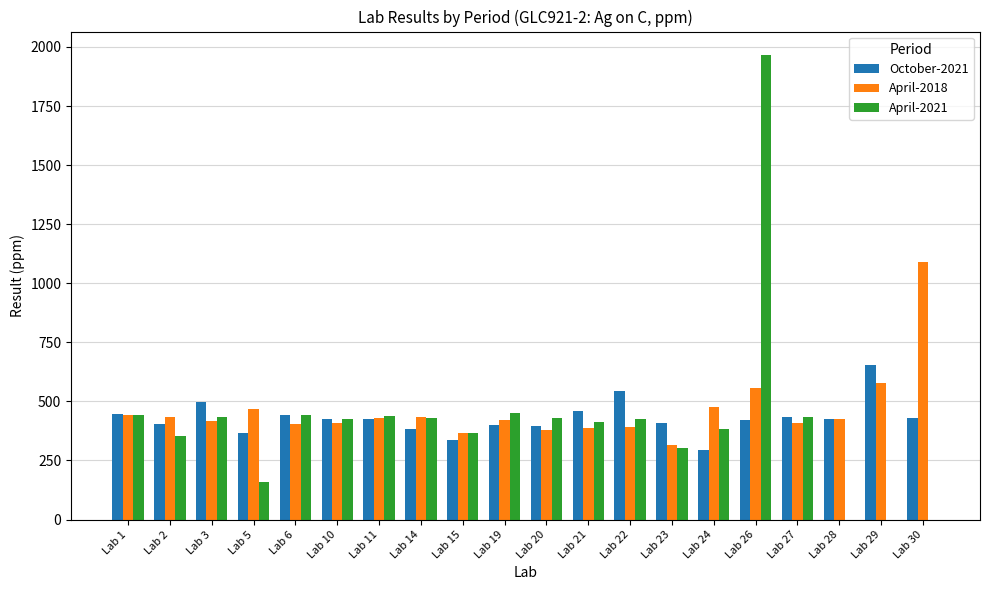

At which category is the sum across all series the highest?

Lab 26